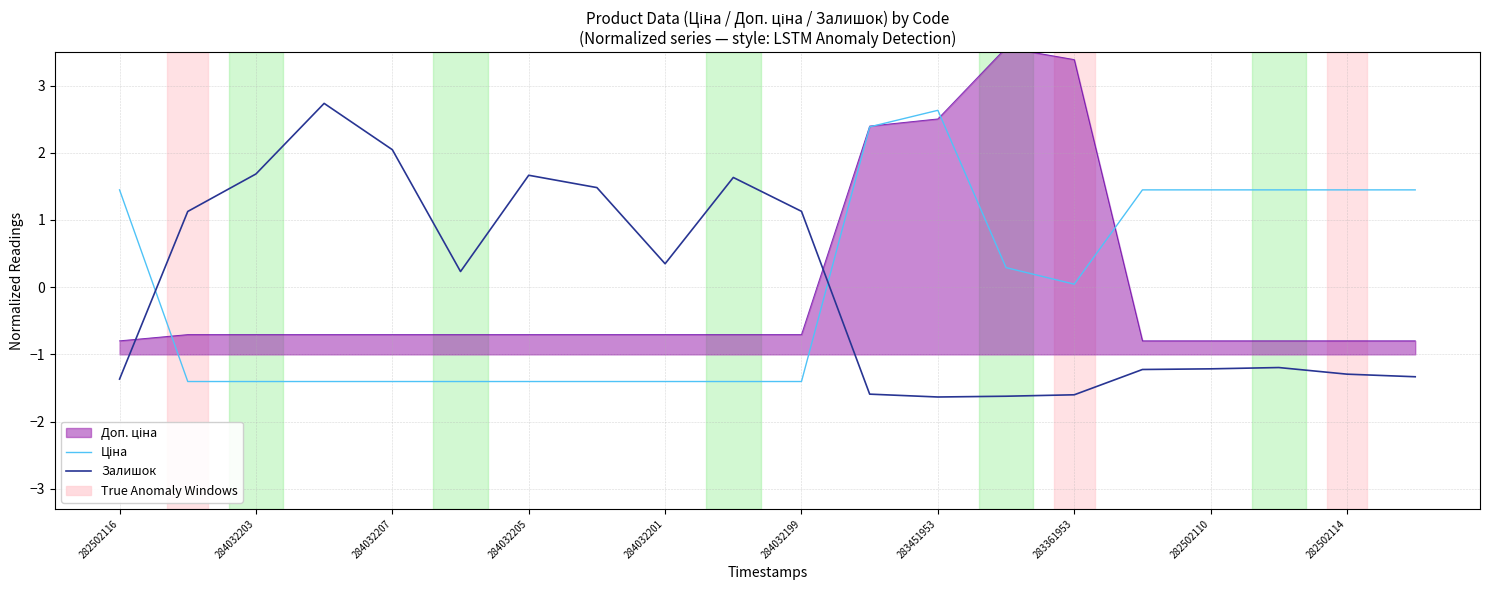

What is the minimum value shown in the chart?

-1.6